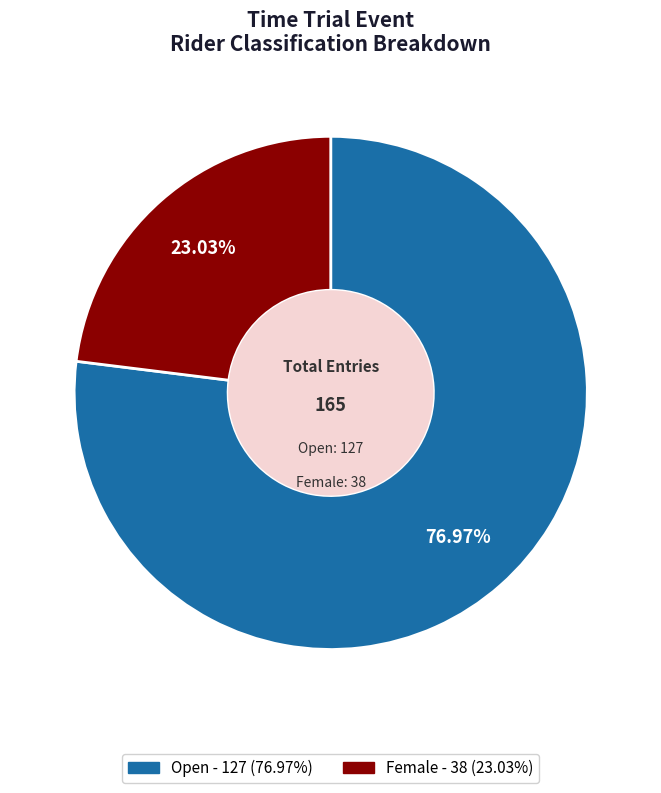

To the nearest percent, what is the difference between the Open and Female slice percentages?

54%